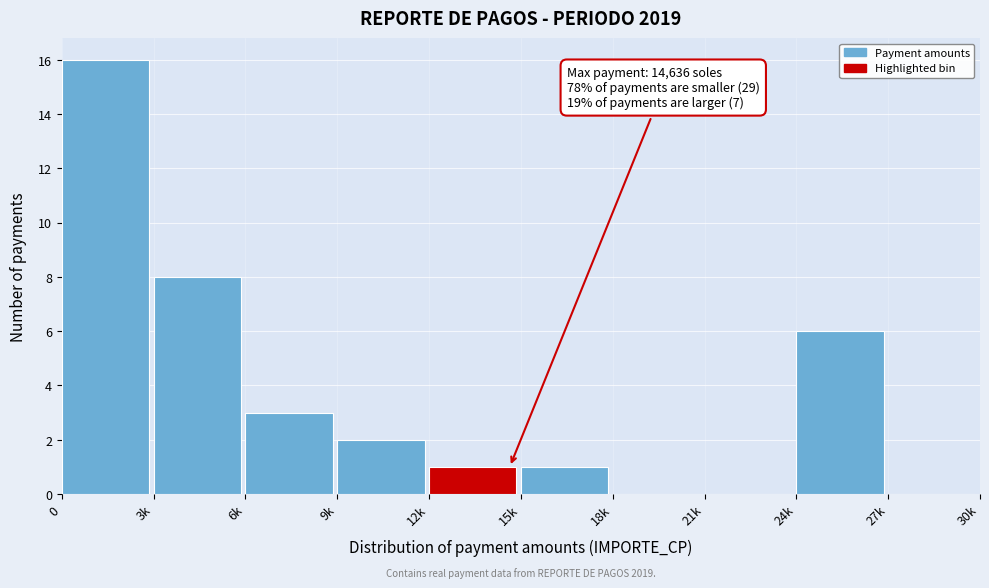

Reading left to right, extract all data points from this chart.

0=16	3k=8	6k=3	9k=2	12k=1	15k=1	18k=0	21k=0	24k=6	27k=0